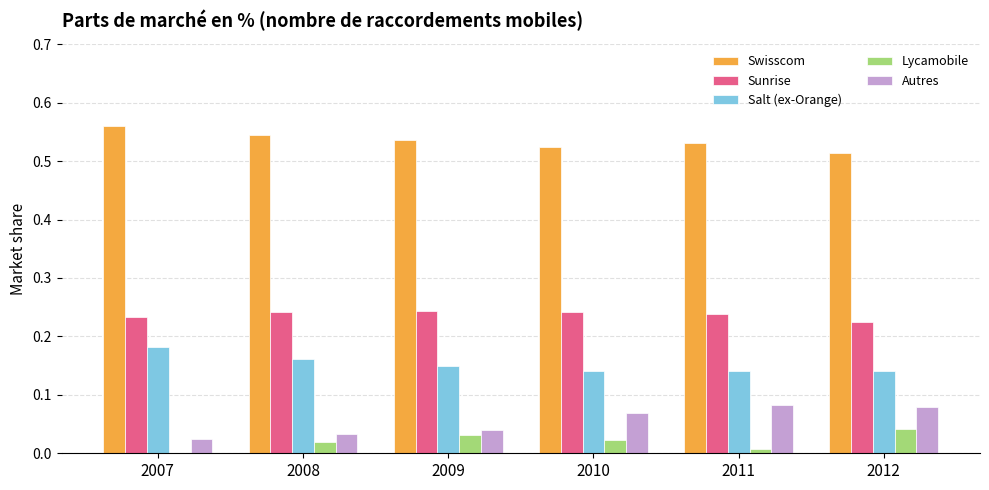

What is the sum of the Swisscom values at 2010 and 2009?

1.1